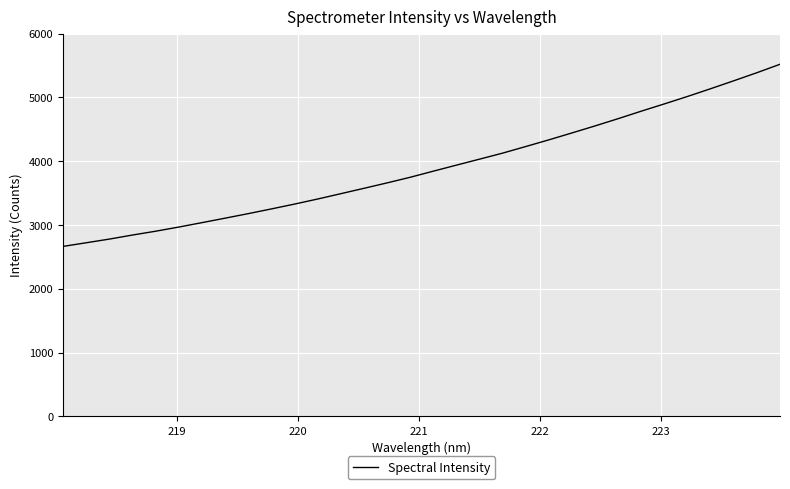

What is the maximum value shown in the chart?

5517.6